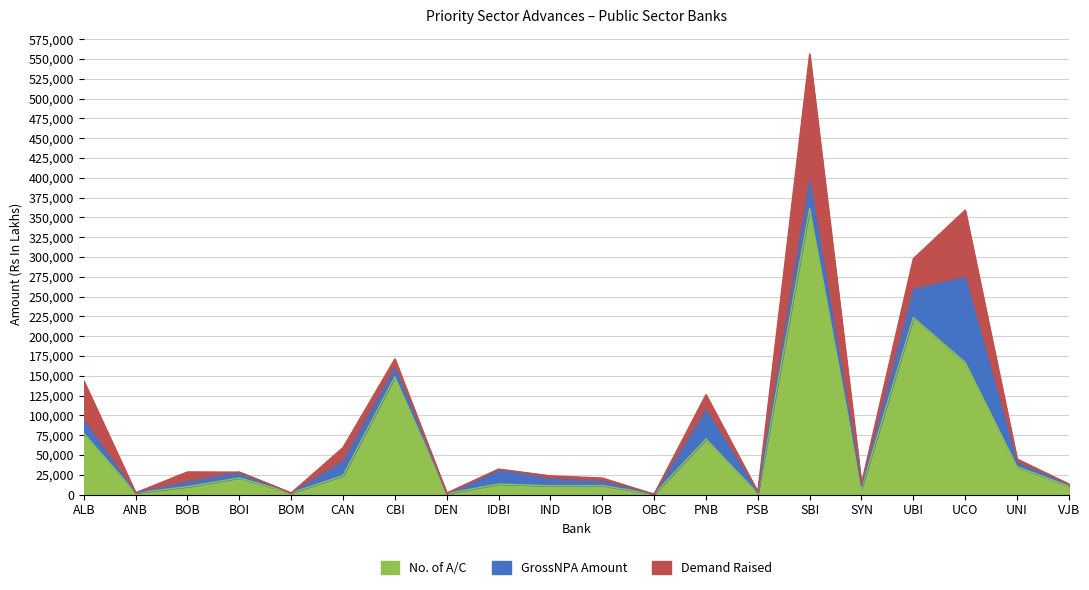

What is the label of the 4th point from the left?

BOI